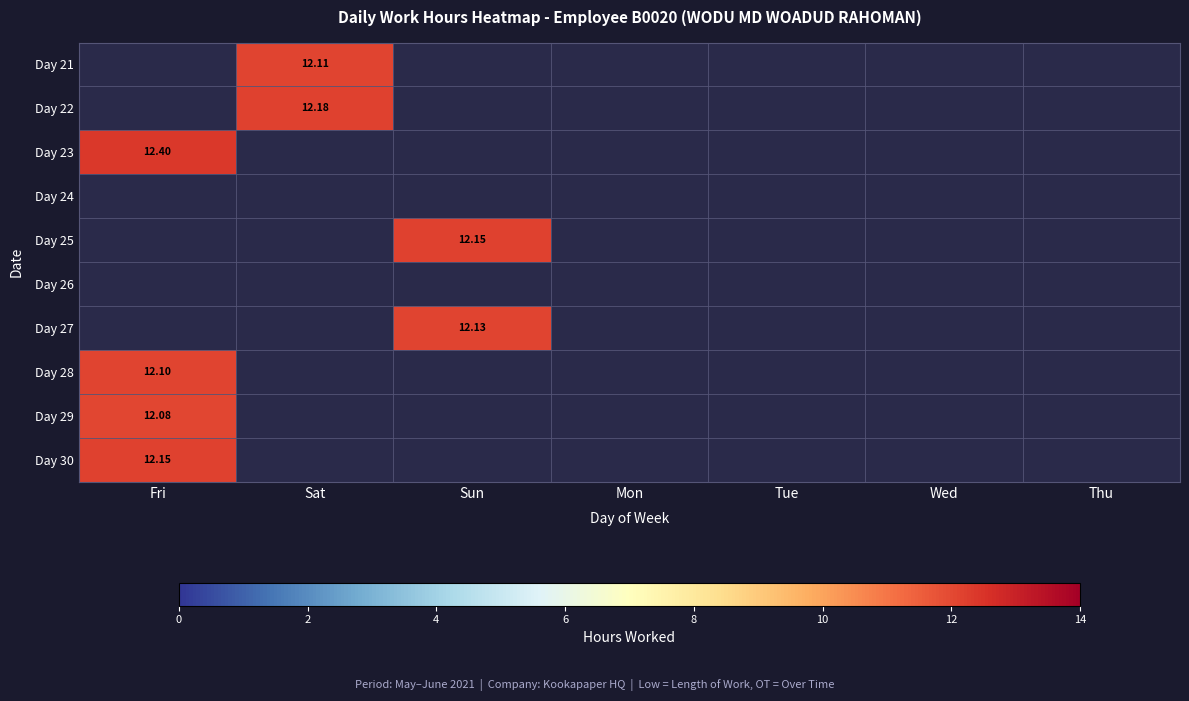

How many distinct data groups are displayed?

10